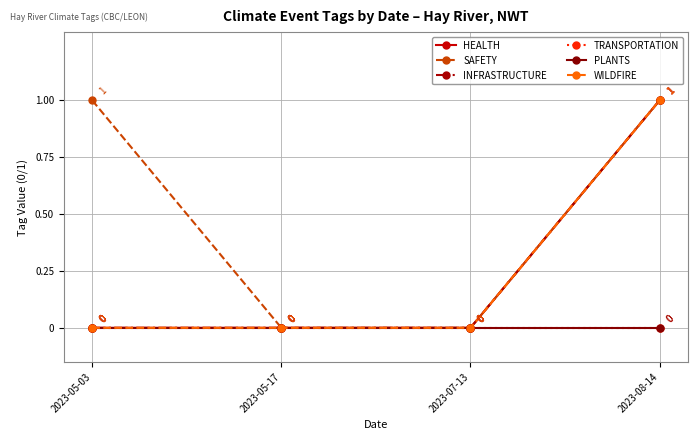

True or false: HEALTH and SAFETY cross at least once.

False